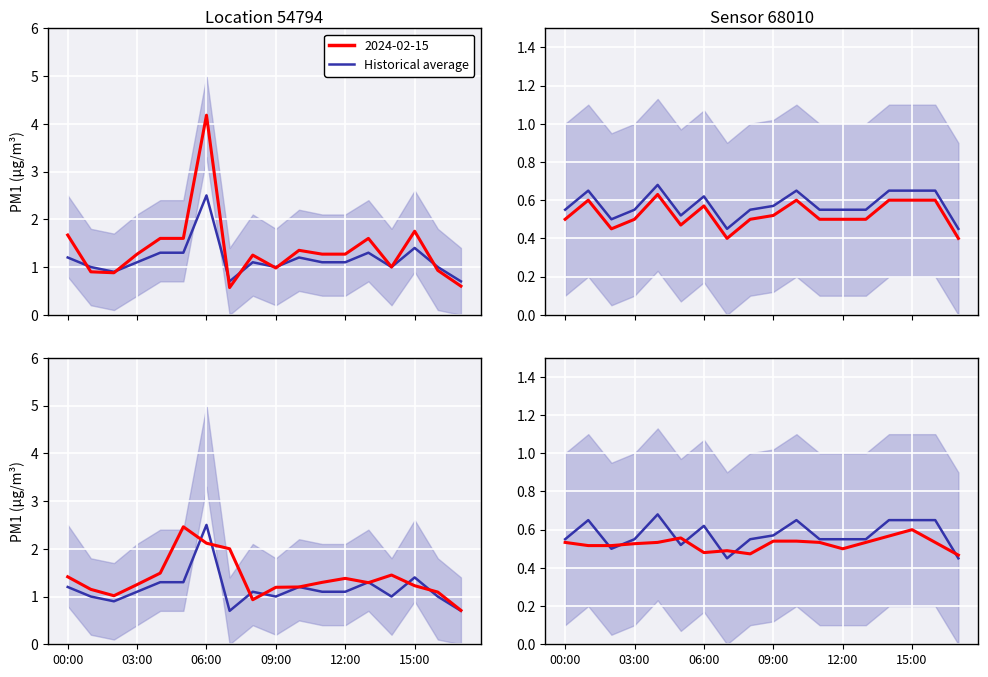

Where is P2_lower nearest to the value 0?

07:00